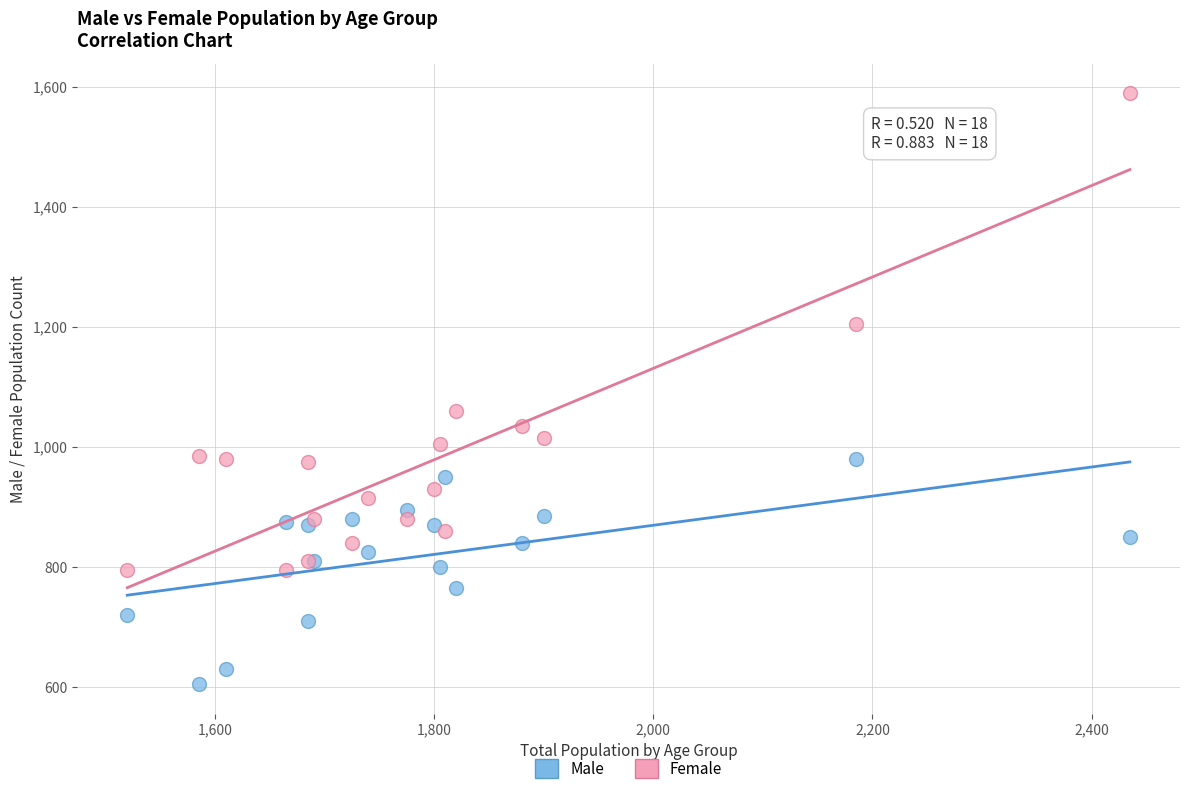

Across all series, what Y value is closest to 1097?

1060